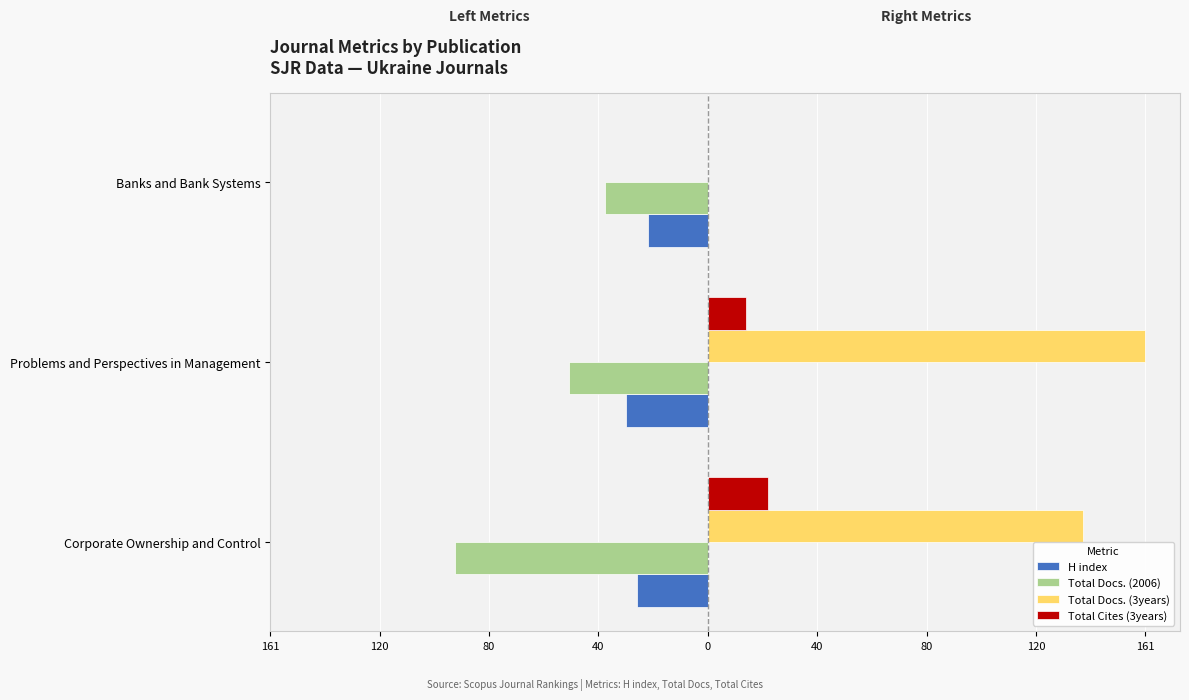

What are all the series names shown in the legend?

H index, Total Docs. (2006), Total Docs. (3years), Total Cites (3years)